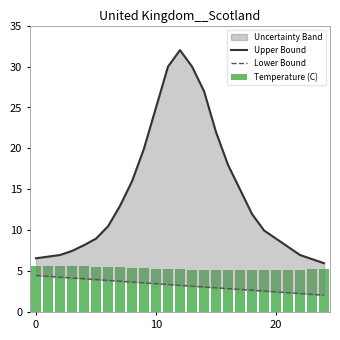

What is the approximate value of Lower Bound at 11?

3.4